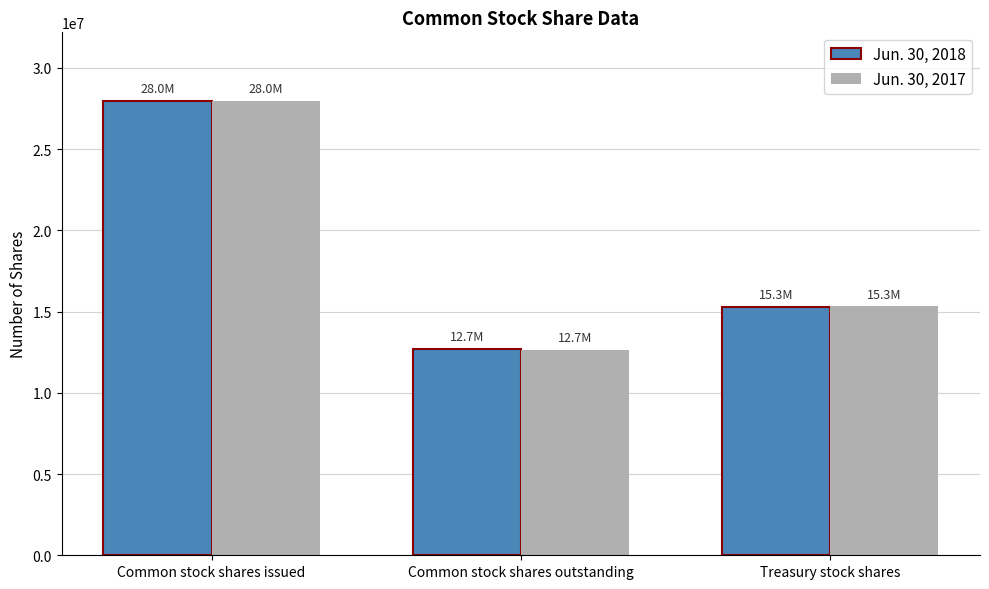

At Treasury stock shares, list the series in order from largest to smallest.

Jun. 30, 2017, Jun. 30, 2018